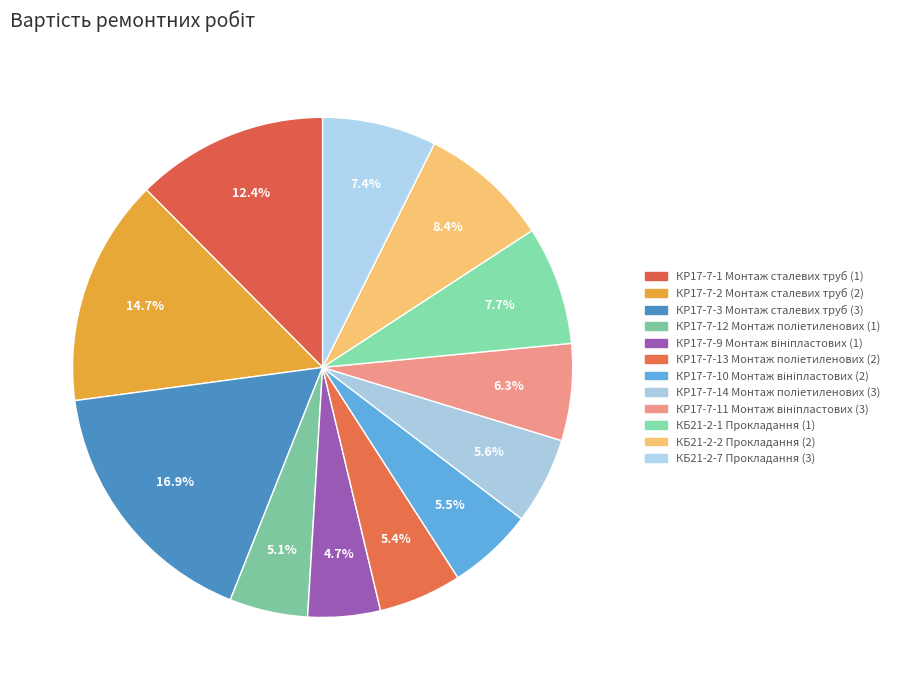

What is the change in value from КР17-7-9 Монтаж вініпластових (1) to КР17-7-14 Монтаж поліетиленових (3)?

+7.3